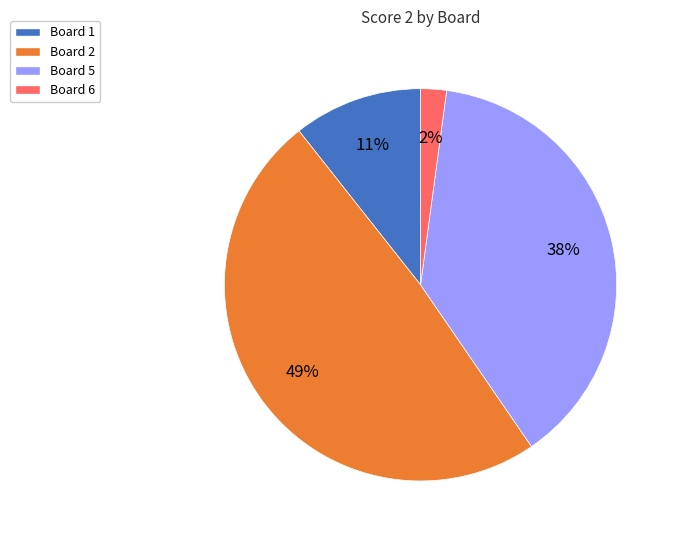

Is there a majority slice in this chart?

No